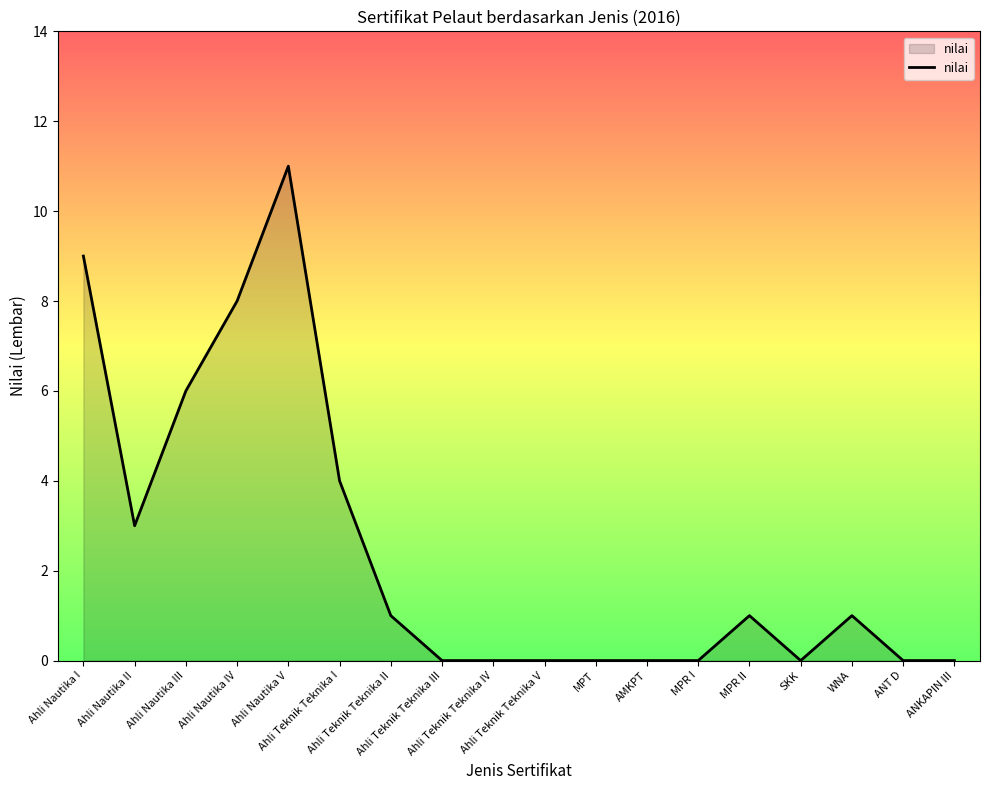

What is the greatest value displayed?

11